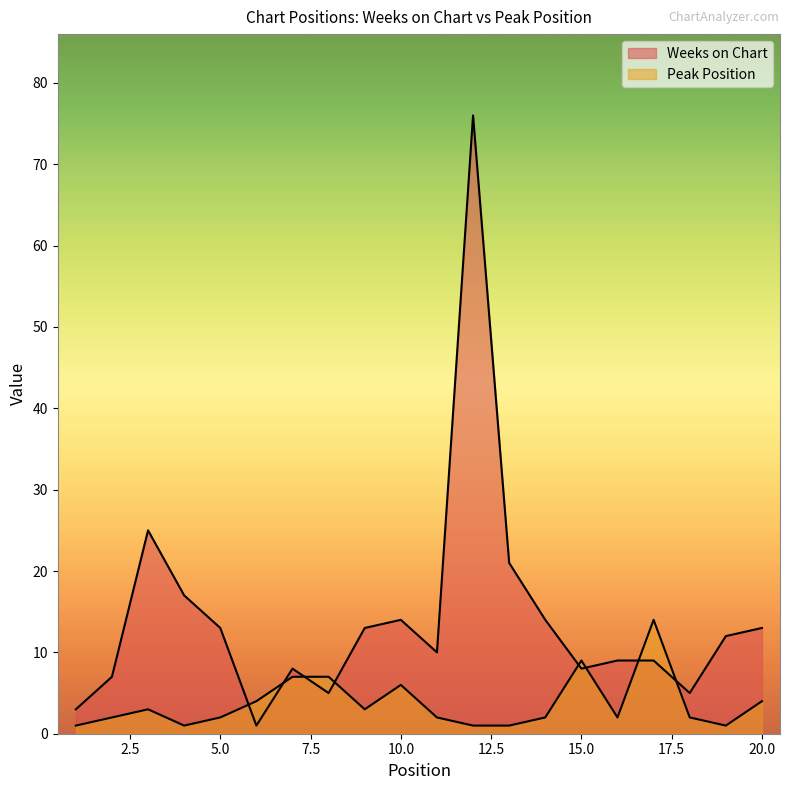

What is the highest value of the Weeks on Chart series?

76